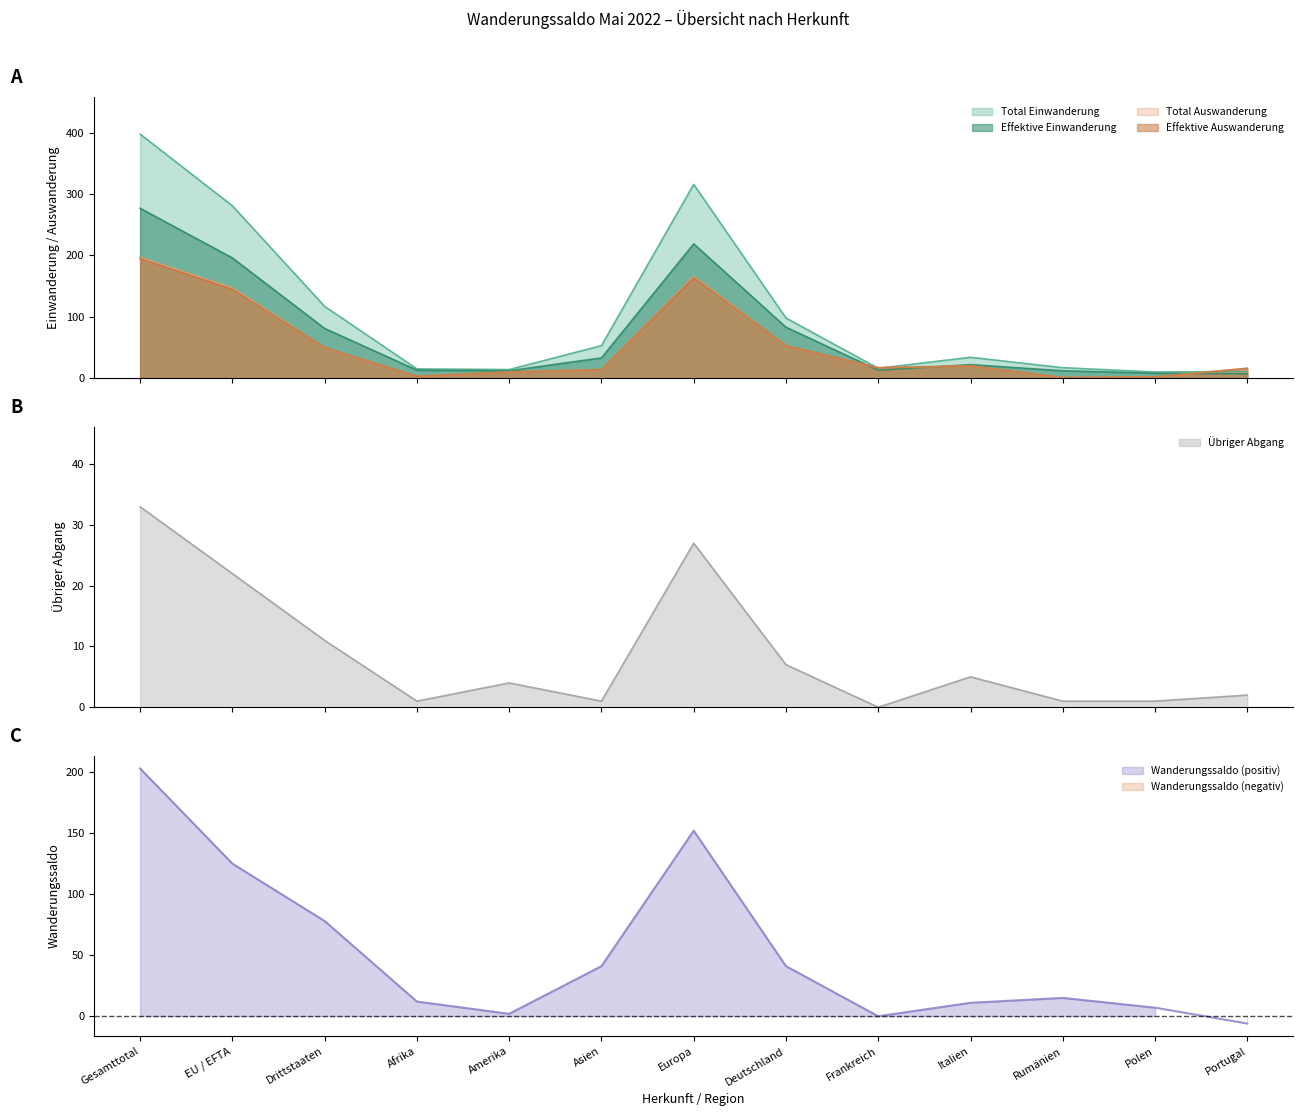

What position from the left is Amerika?

5